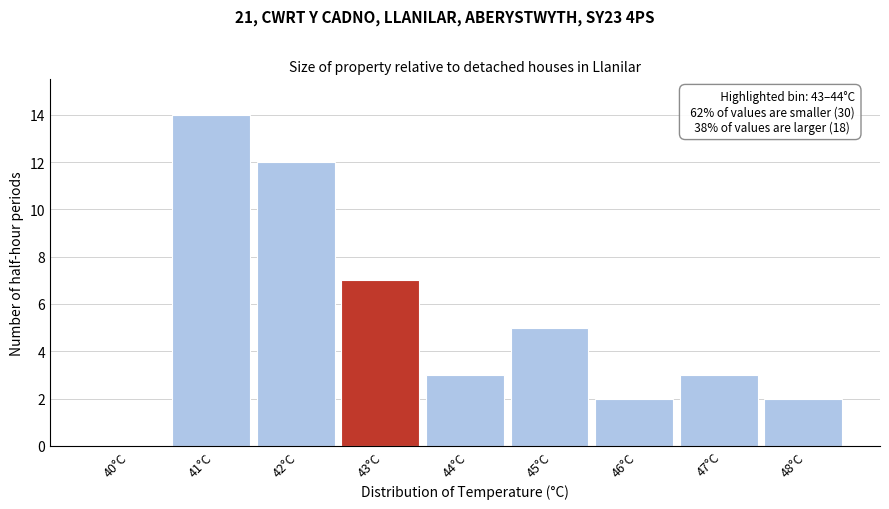

Reading left to right, extract all data points from this chart.

40°C=0	41°C=14	42°C=12	43°C=7	44°C=3	45°C=5	46°C=2	47°C=3	48°C=2